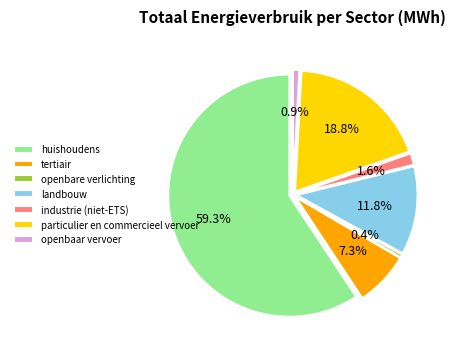

How many segments does this pie chart have?

7